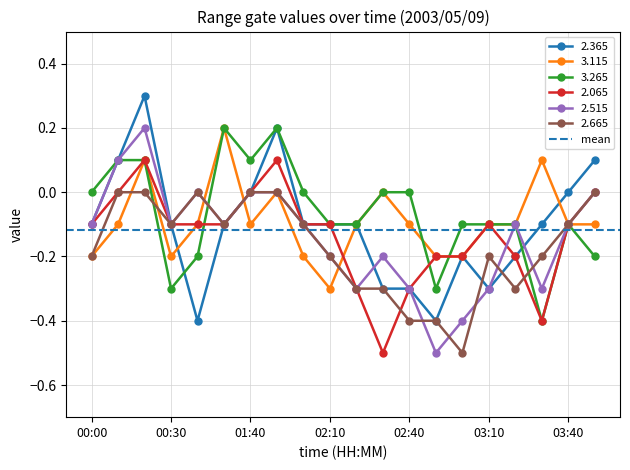

True or false: 2.365 and 2.065 cross at least once.

False